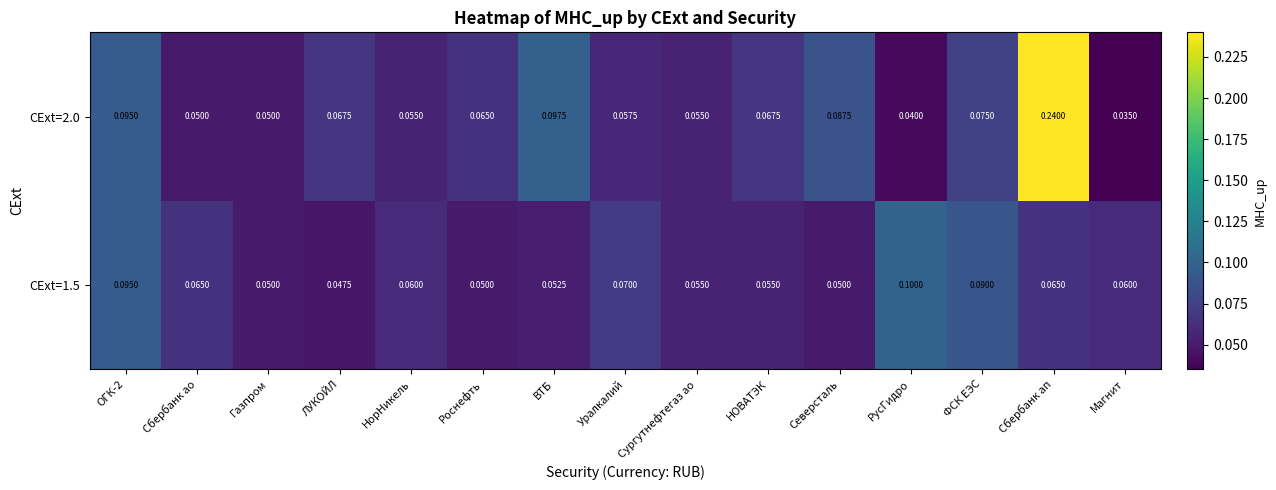

At which category does the chart reach its peak across all series?

Сбербанк ап